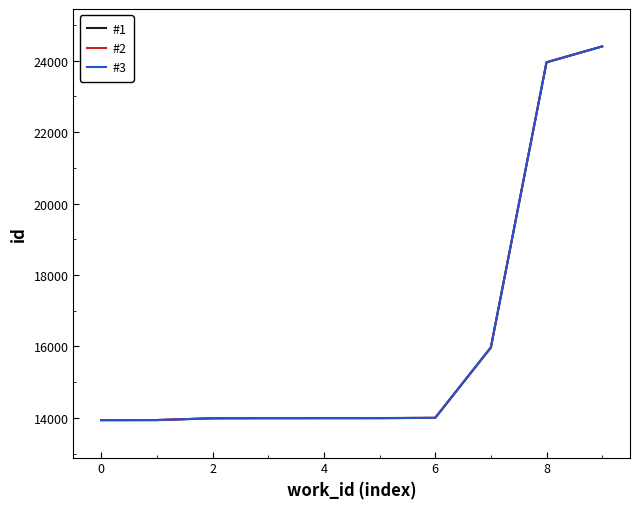

Rank the series by their average value, from highest to lowest.

#2, #1, #3